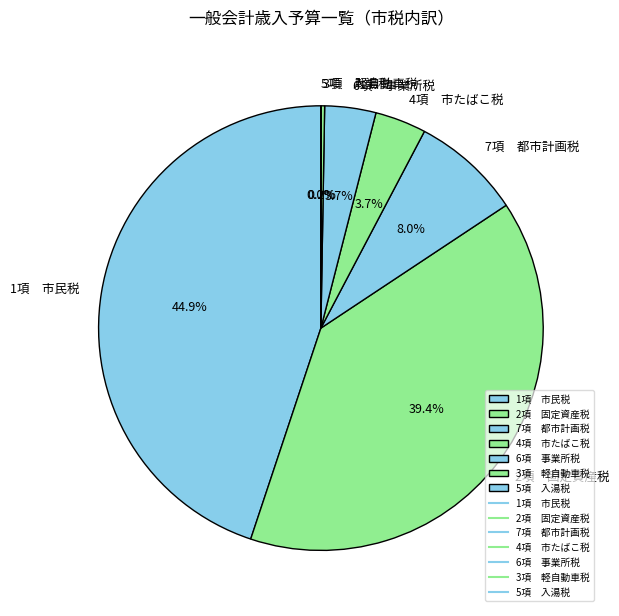

Is there a majority slice in this chart?

No